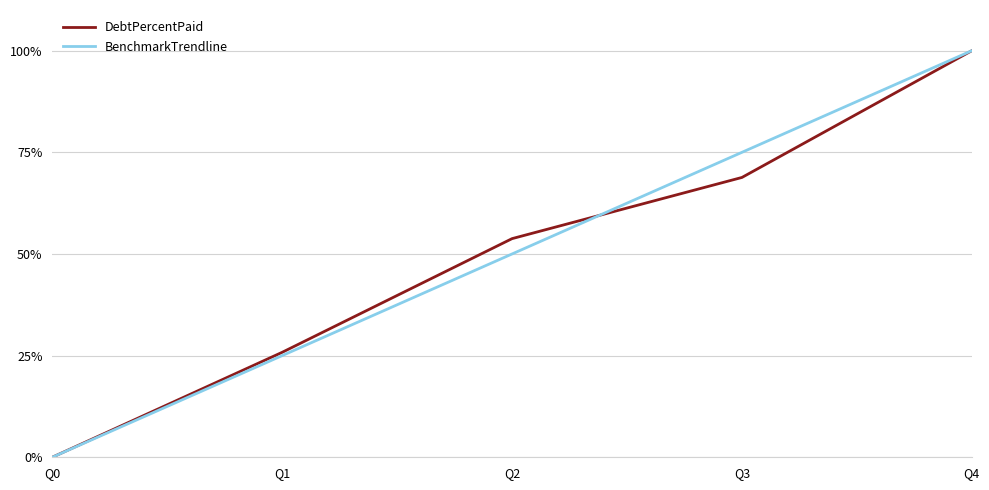

The value of DebtPercentPaid at Q2 is 92.4. True or false?

False